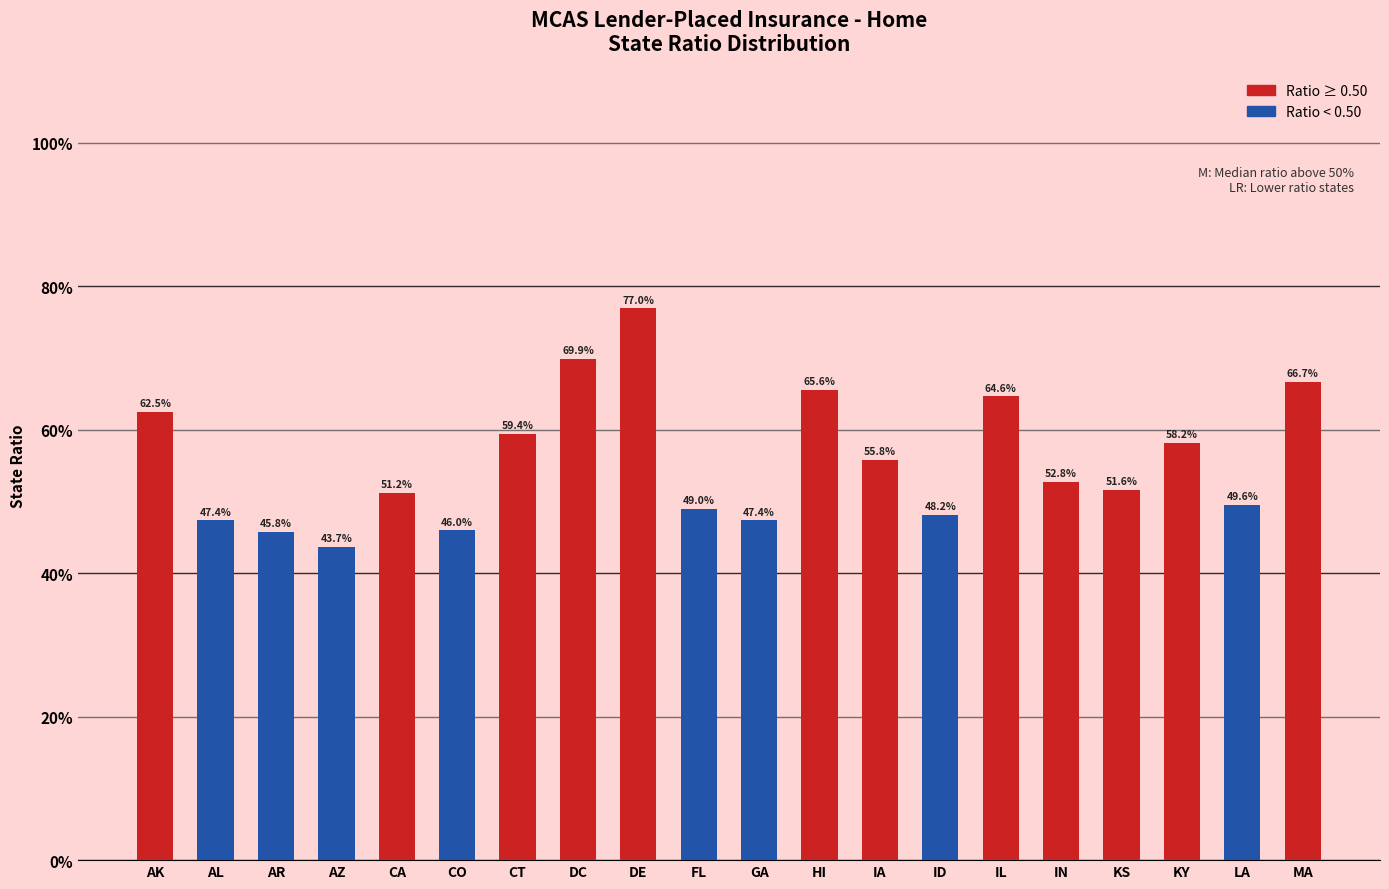

What is the label of the 15th bar from the left?

IL